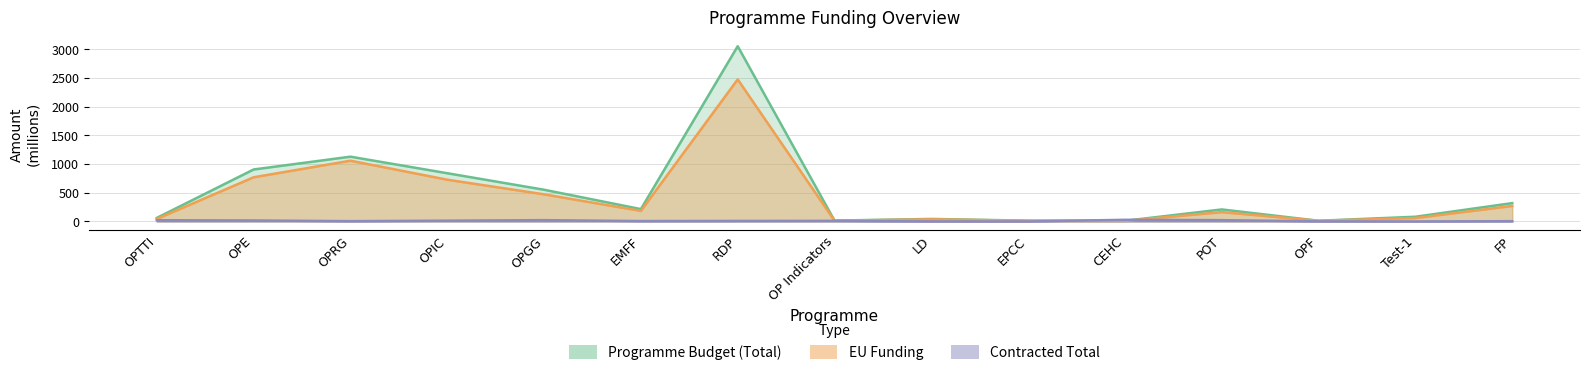

Which series ends up on top after the final intersection of Contracted Total and Programme Budget (Total)?

Programme Budget (Total)